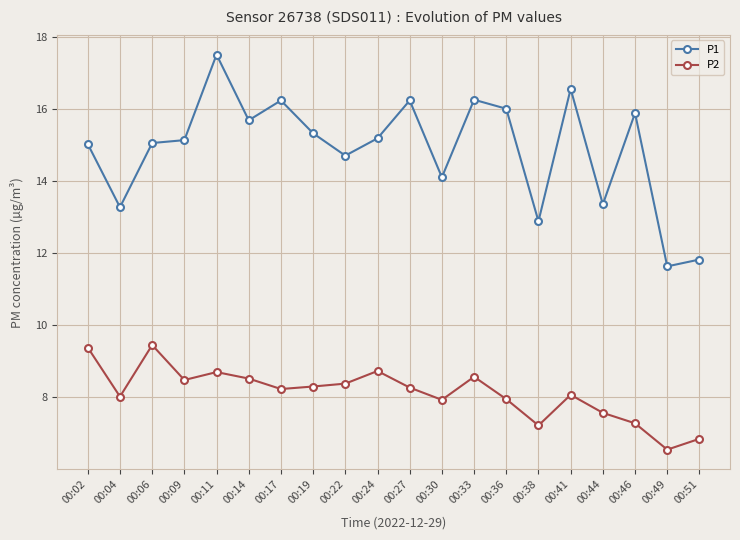

The P1 series shows 12.9 at 00:38. True or false?

True